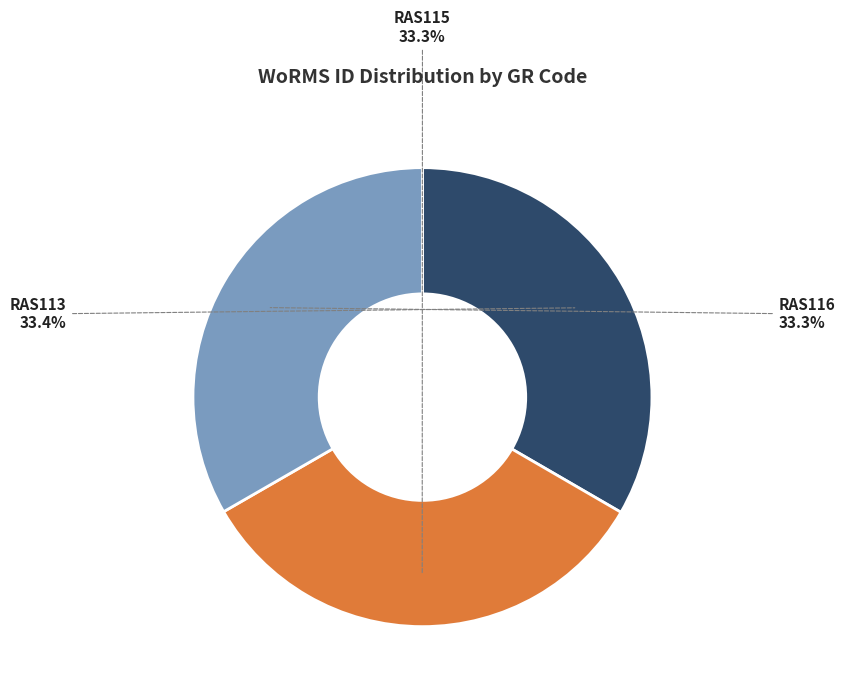

To the nearest percent, what is the combined percentage of RAS115 and RAS116?

67%